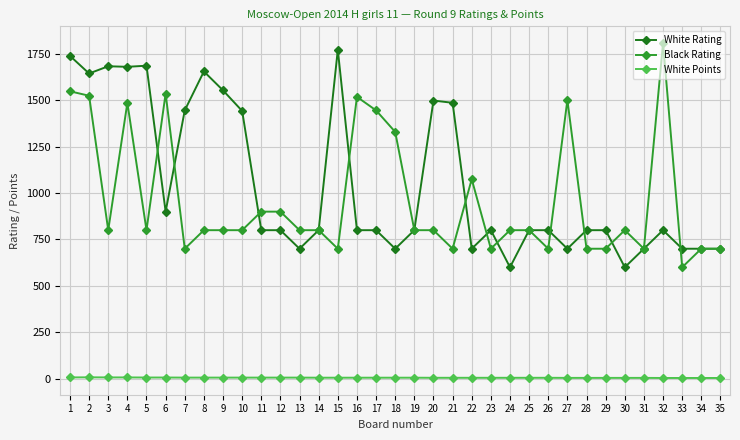

Is the value of Black Rating at 8 greater than the value of White Rating at 5?

No